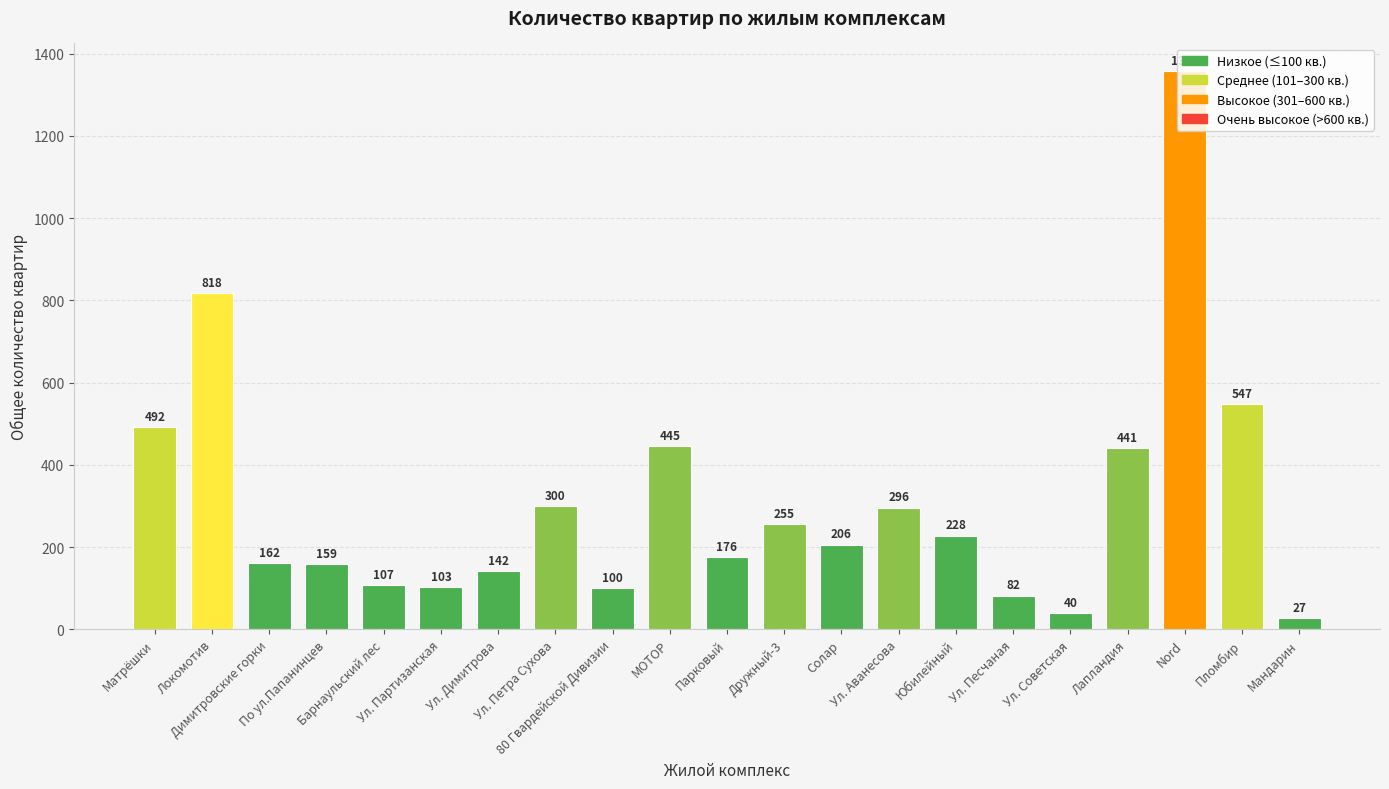

What is the change in value from Парковый to Пломбир?

+371